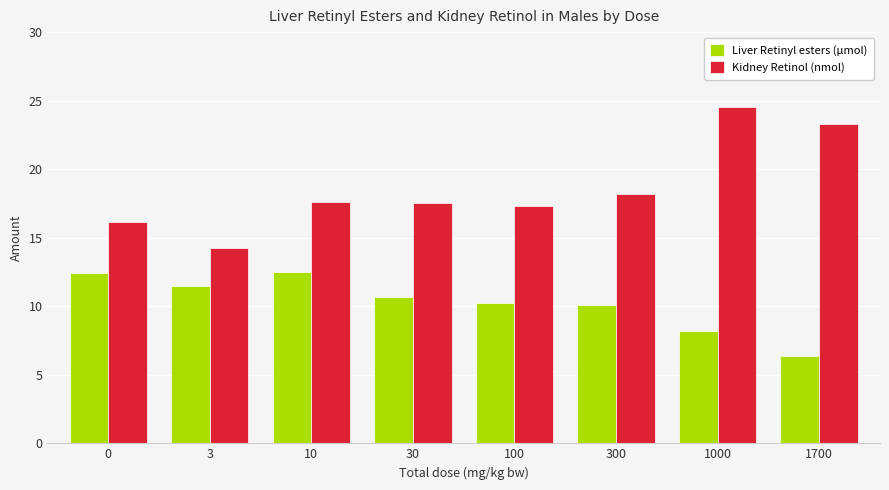

Read the Kidney Retinol (nmol) value at 100.

17.3